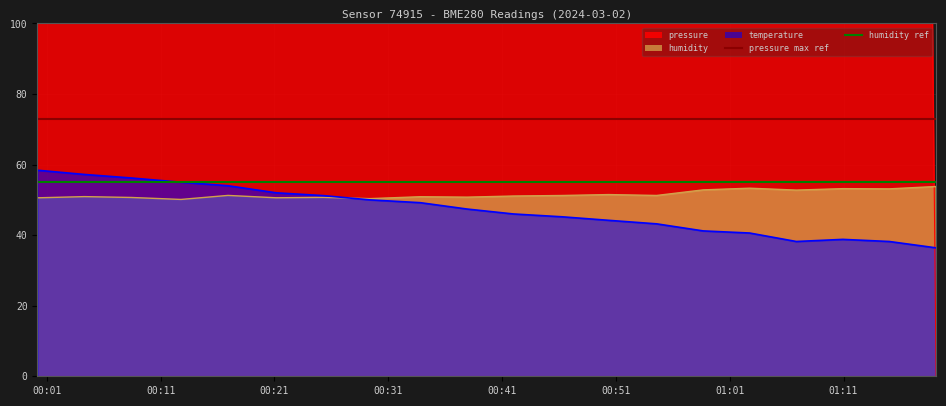

Which category has the lowest value in the pressure max ref series?

00:01